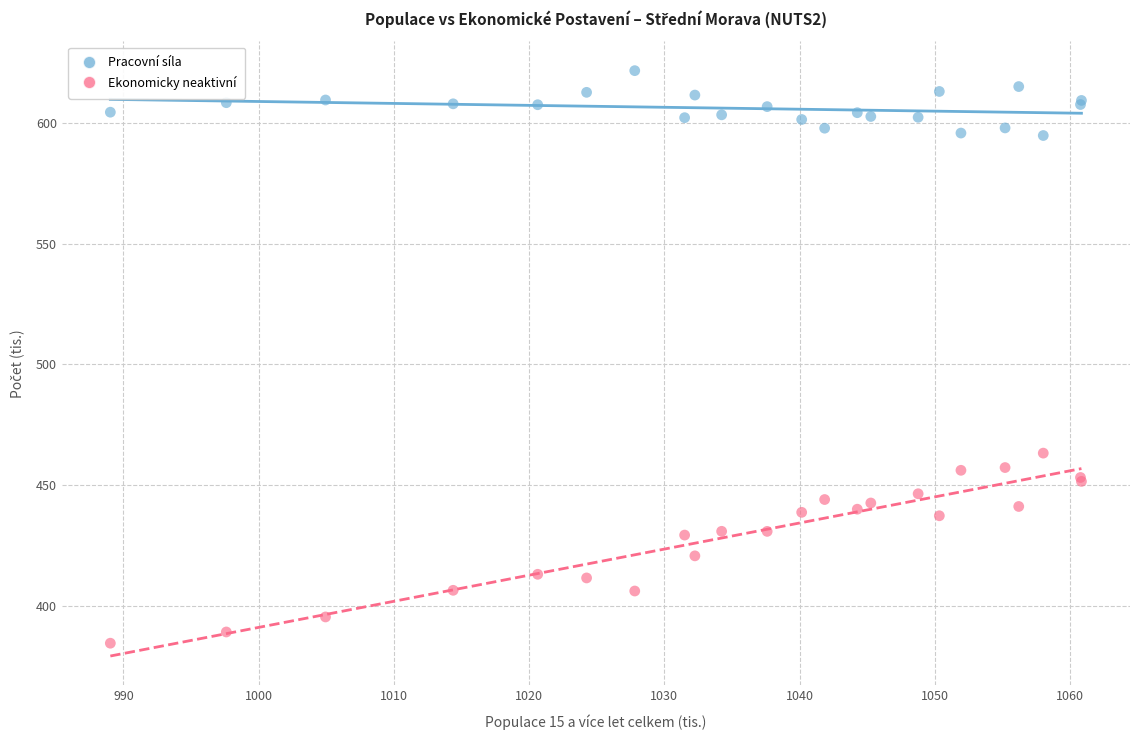

Which series contains the highest Y value?

Pracovní síla